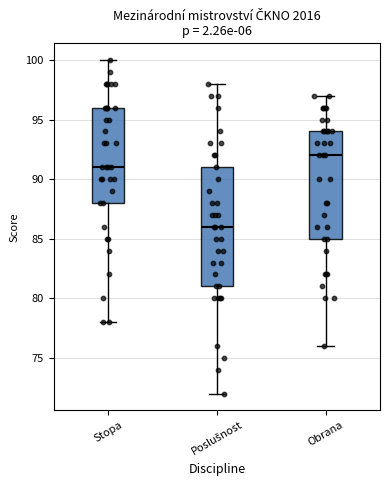

Which box's median line is the lowest?

Poslušnost